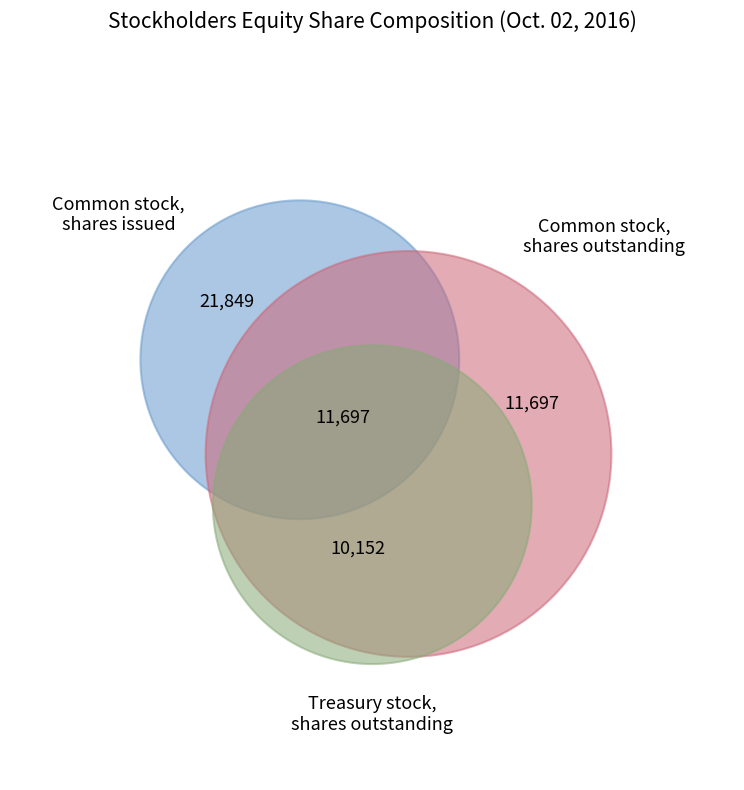

How many slices are in this pie chart?

3